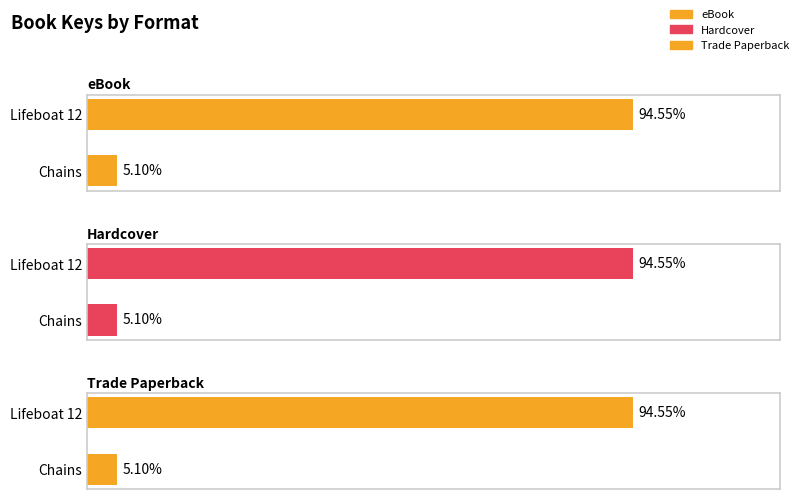

Rank the categories by eBook value from highest to lowest.

Lifeboat 12, Chains